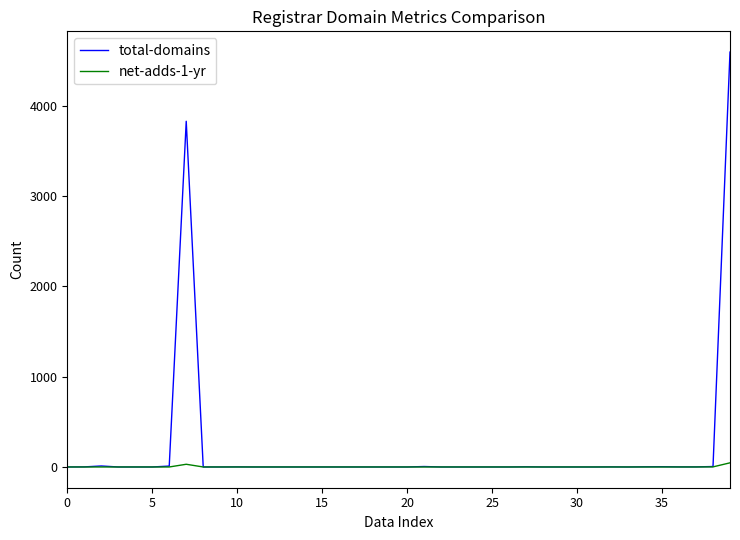

What is the difference between the maximum and second lowest values in the total-domains series?

4593